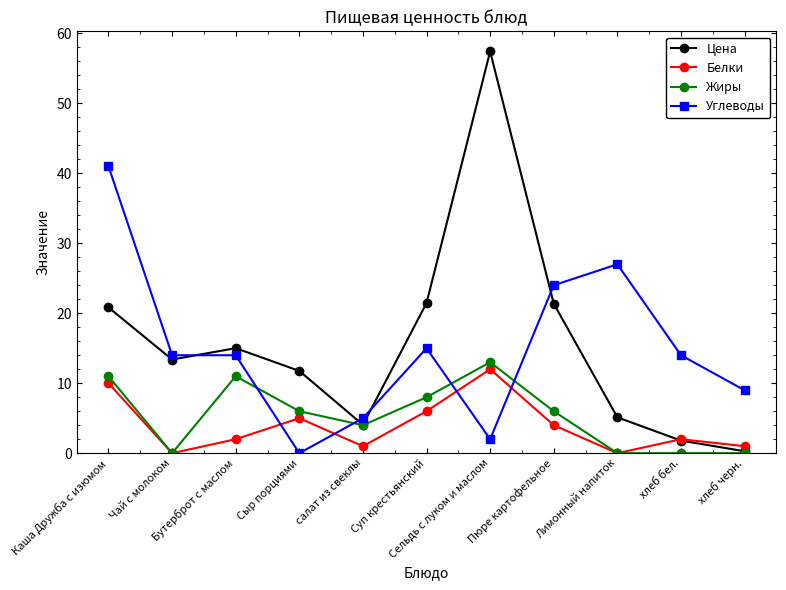

Which label corresponds to the largest value in the chart?

Сельдь с луком и маслом